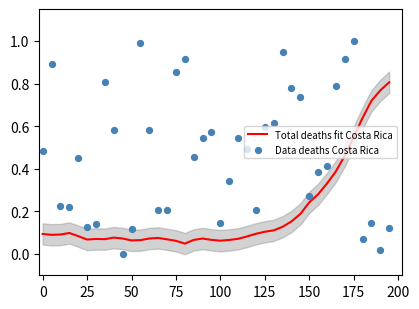

What are all the series names shown in the legend?

Total deaths fit Costa Rica, Data deaths Costa Rica